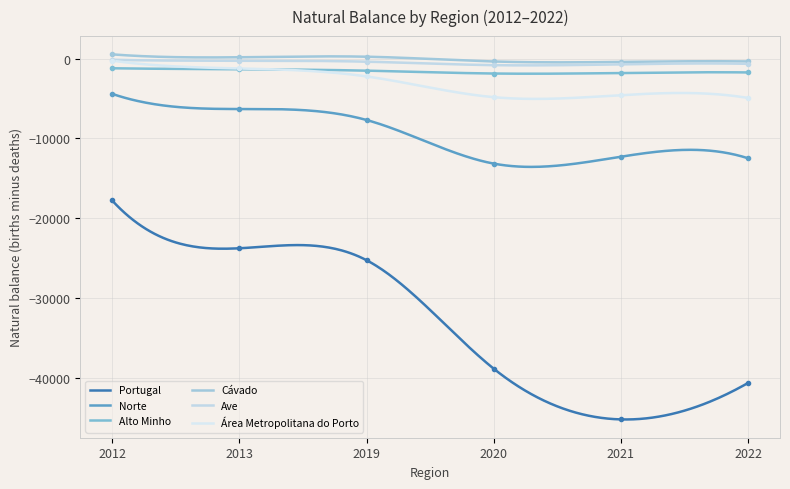

Read the 2019 value at Área Metropolitana do Porto, to the nearest 10.

-2230